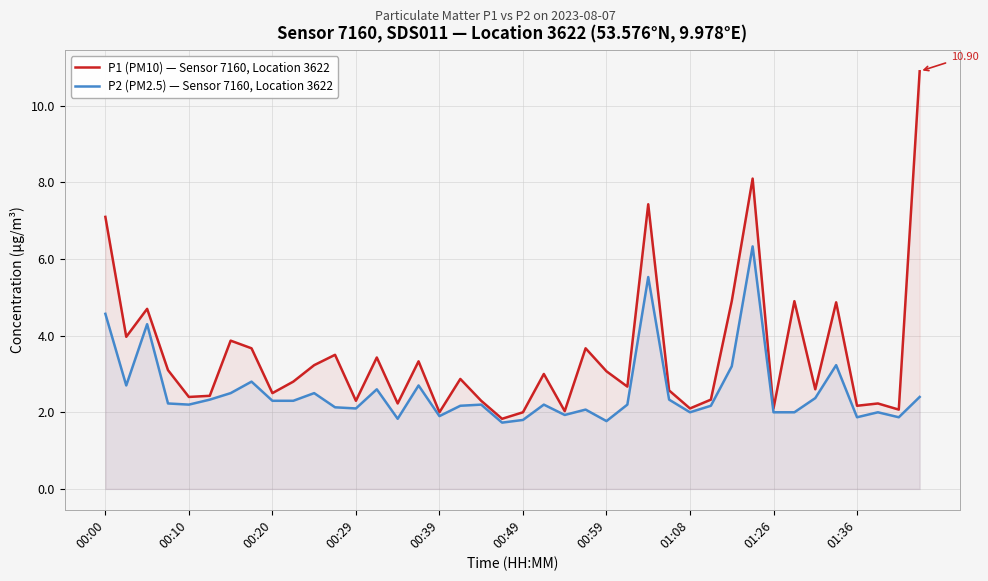

Which series has the largest total across all categories?

P1 (PM10) — Sensor 7160, Location 3622